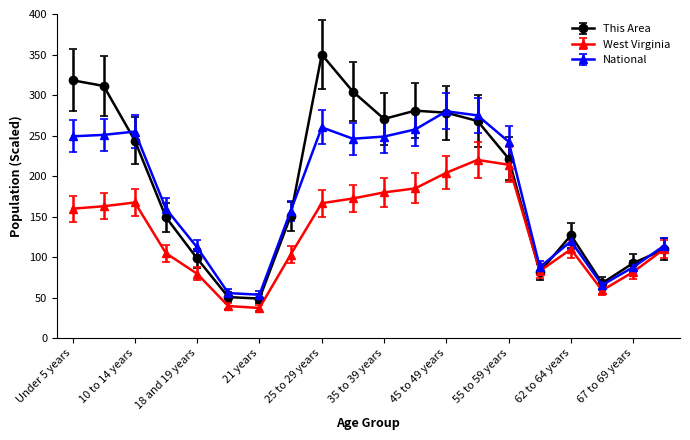

What is the value of the National point at the 4th from the left?

159.7